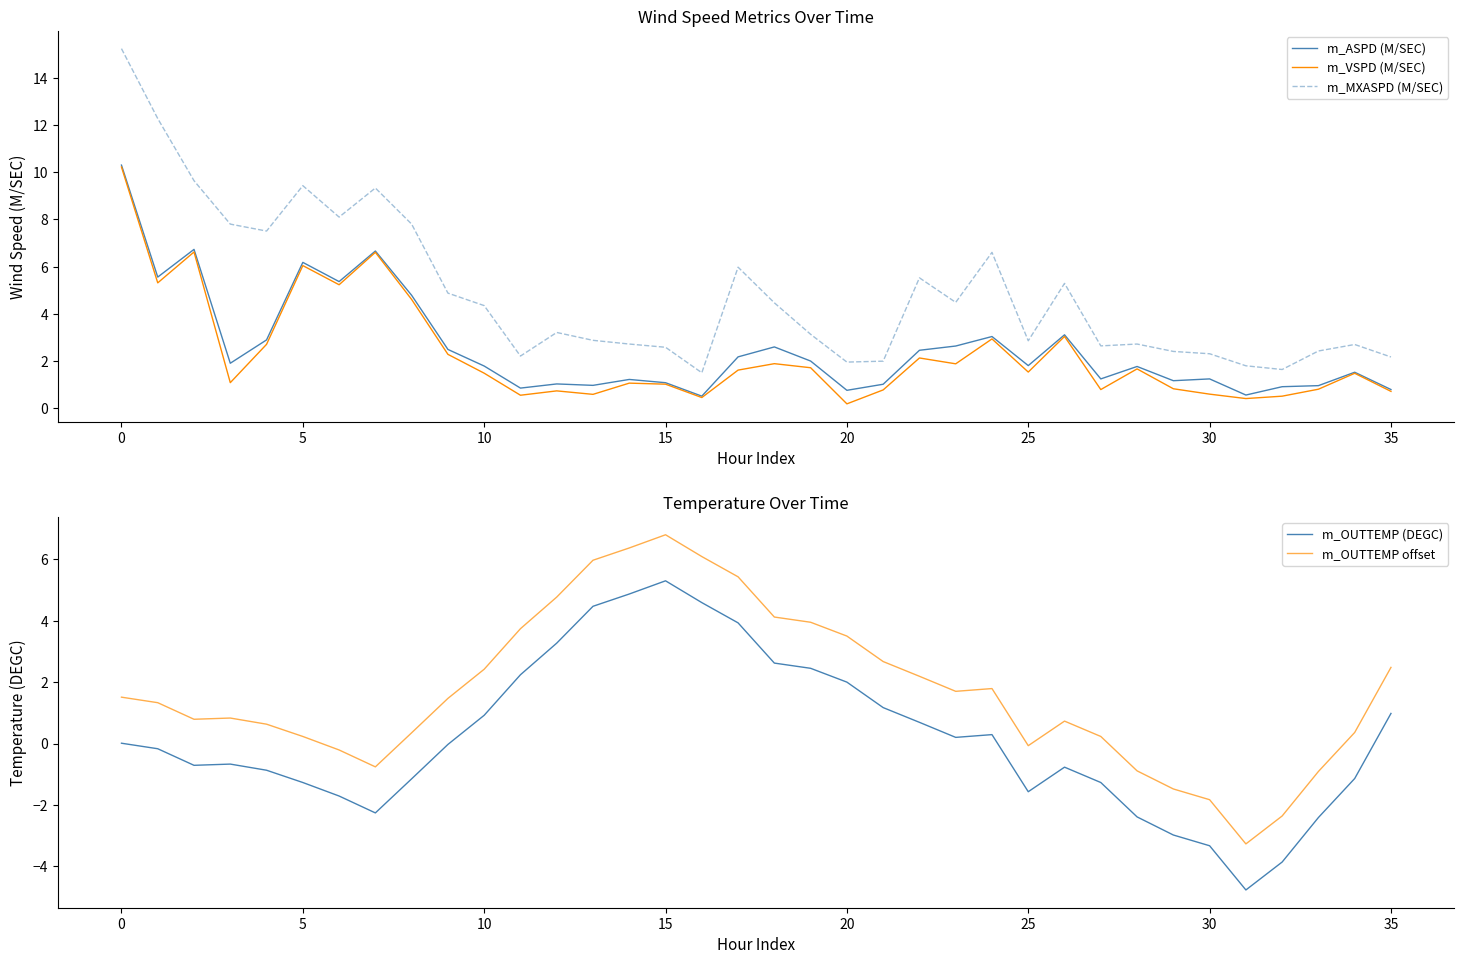

At which label does m_ASPD (M/SEC) first exceed 1?

0